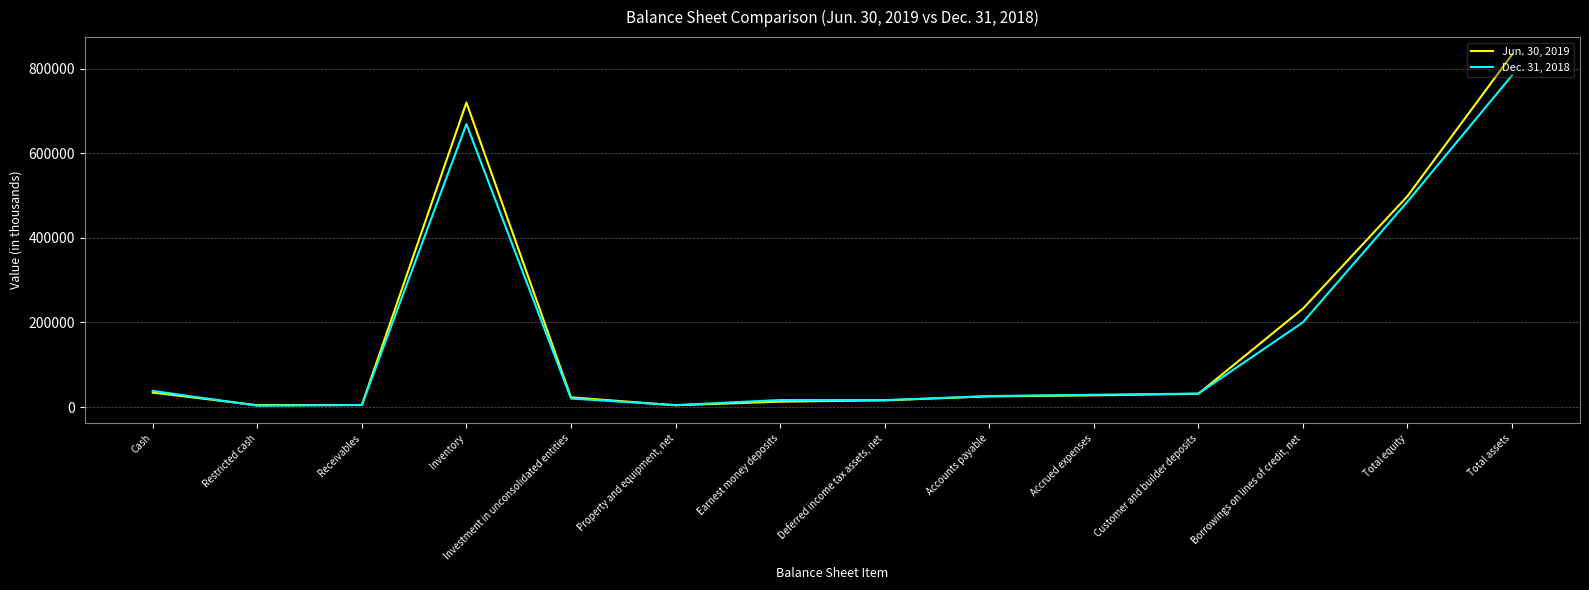

What is the sum of the Jun. 30, 2019 values at Investment in unconsolidated entities and Customer and builder deposits?

54717